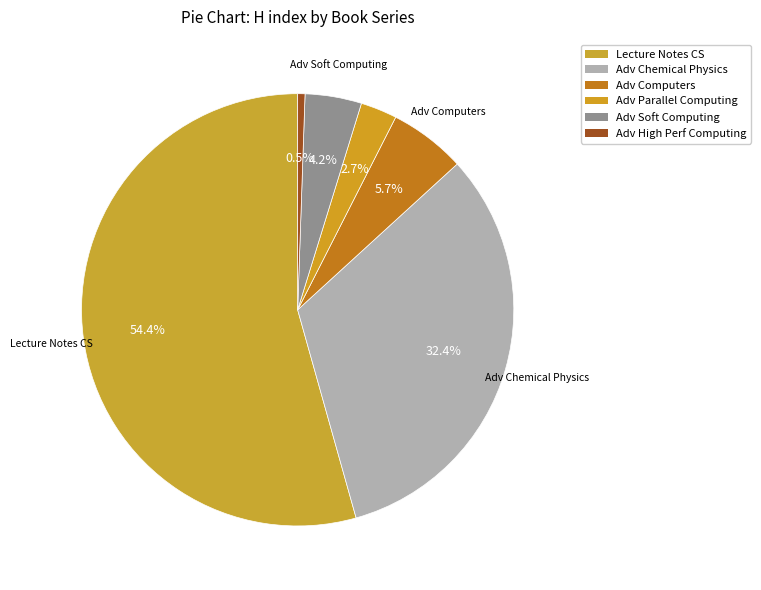

Count the number of slices in the pie.

6